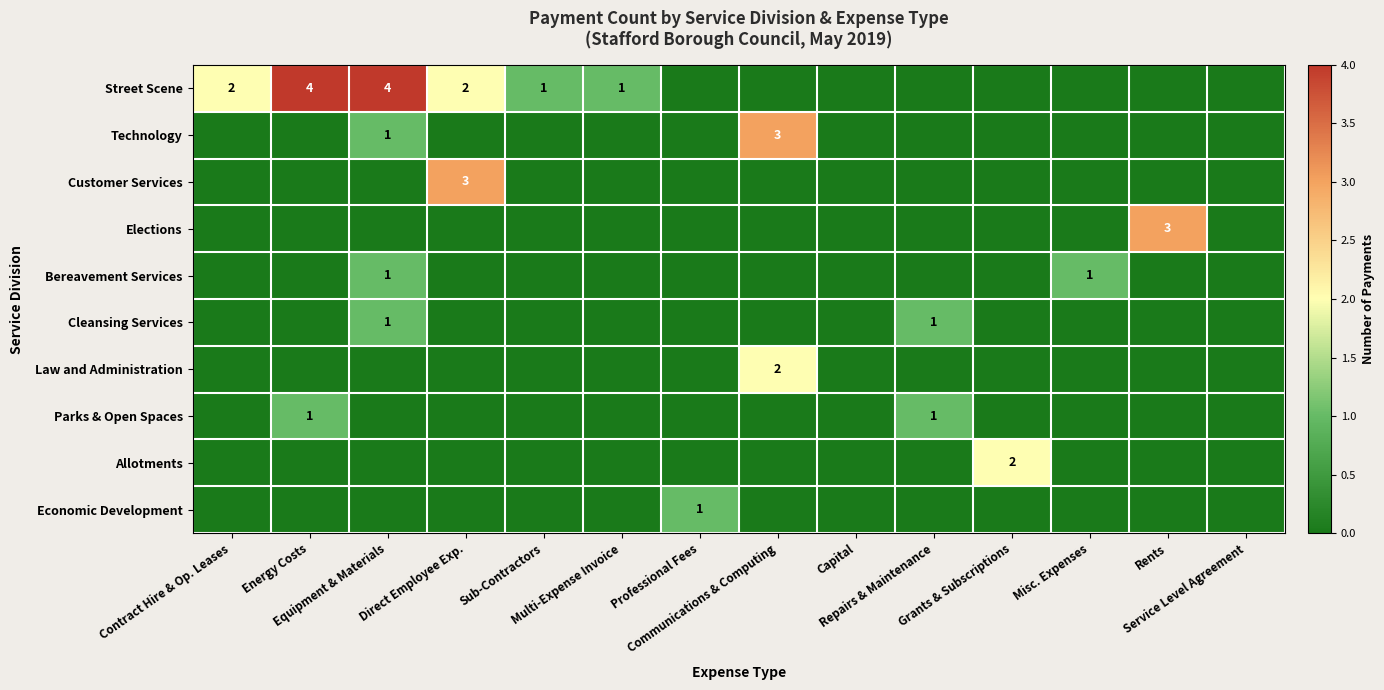

What is the spread (max minus min) of values at Equipment & Materials?

4